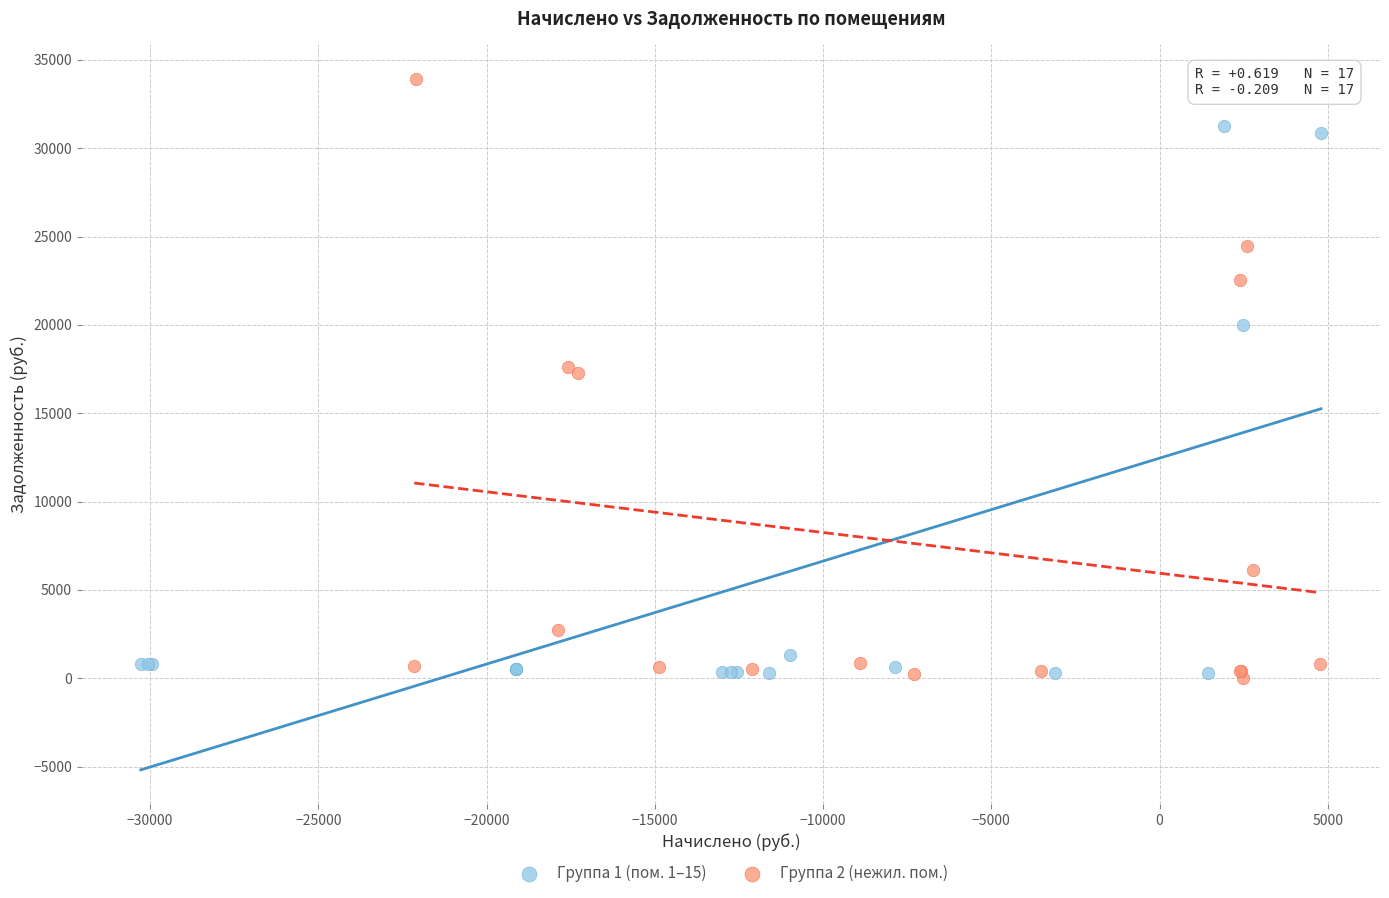

What are all the series names shown in the legend?

Группа 1 (пом. 1–15), Группа 2 (нежил. пом.)